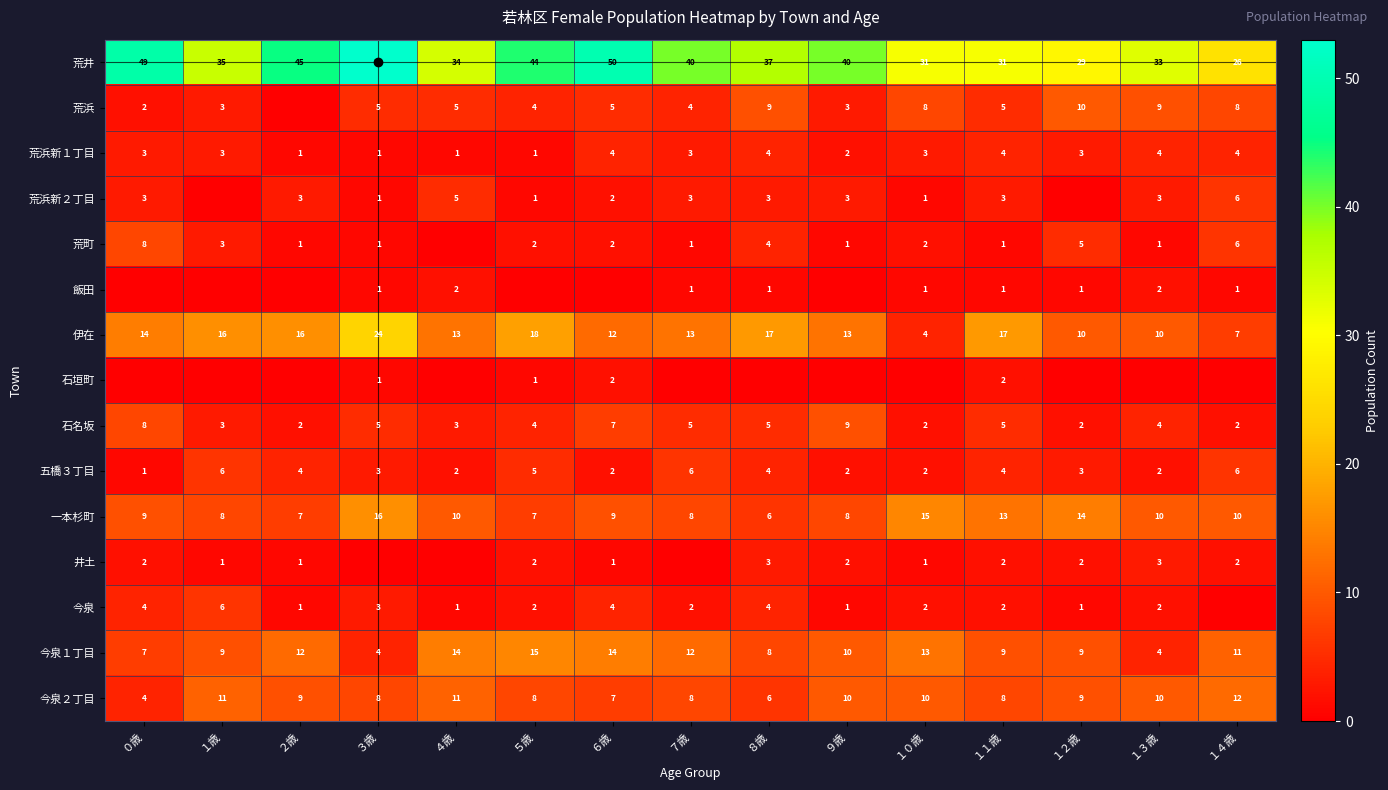

How many data points does each series have?

15